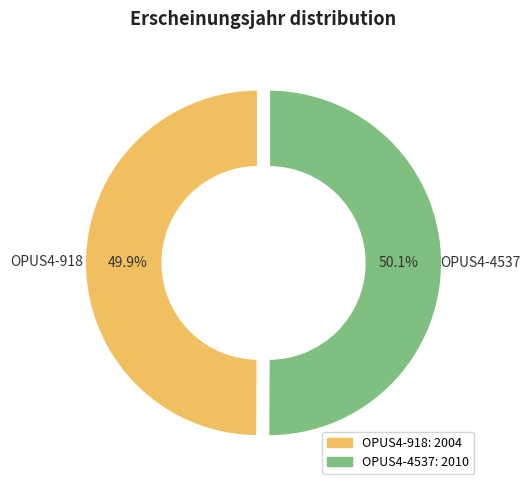

True or false: OPUS4-918 accounts for 63% of the total.

False